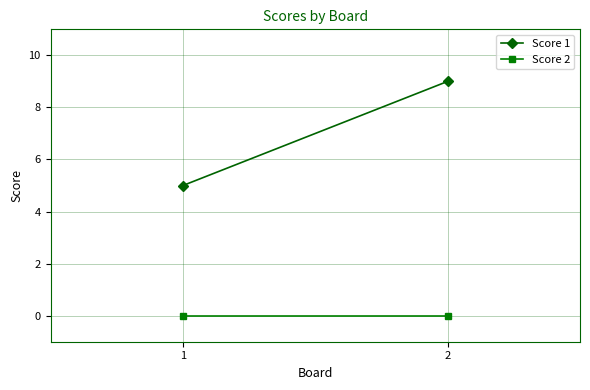

What is the value of the Score 1 point at the 1st from the left?

5